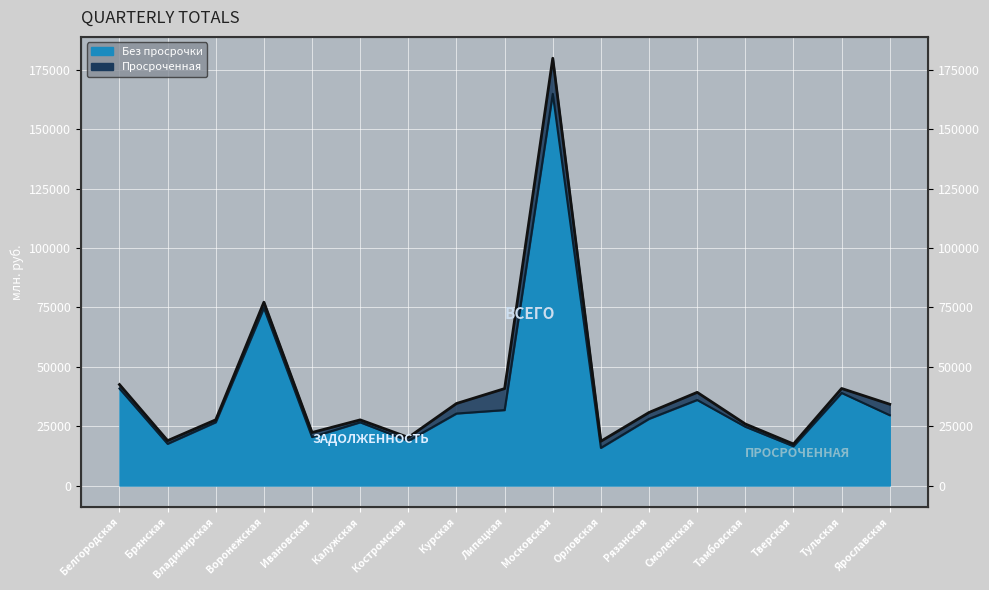

What is the sum of the values at Костромская and Брянская?

39182